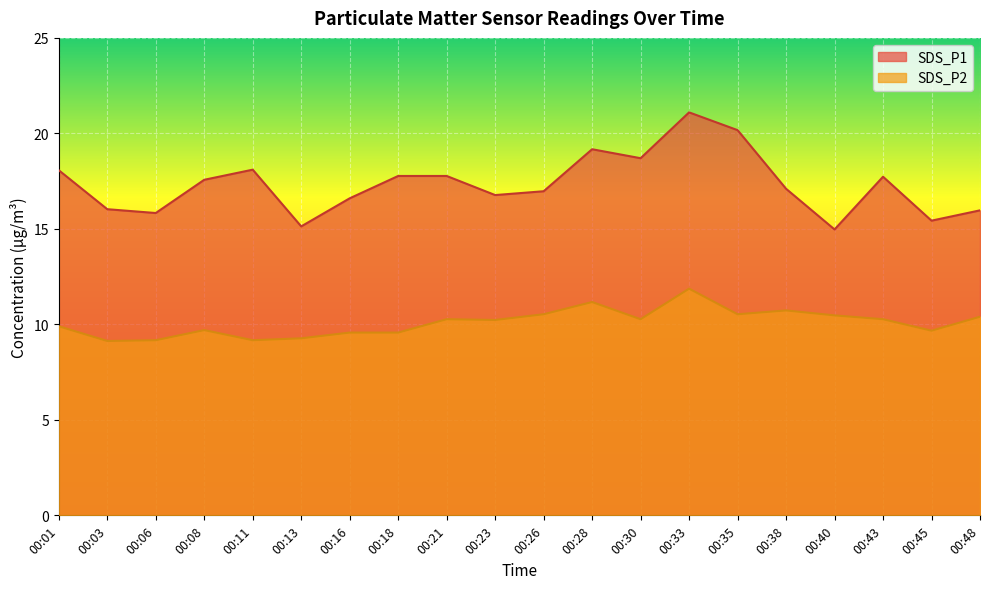

Which series has the largest total across all categories?

SDS_P1